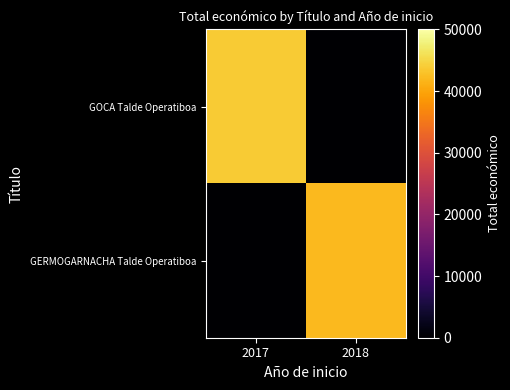

How many series are shown in this chart?

2